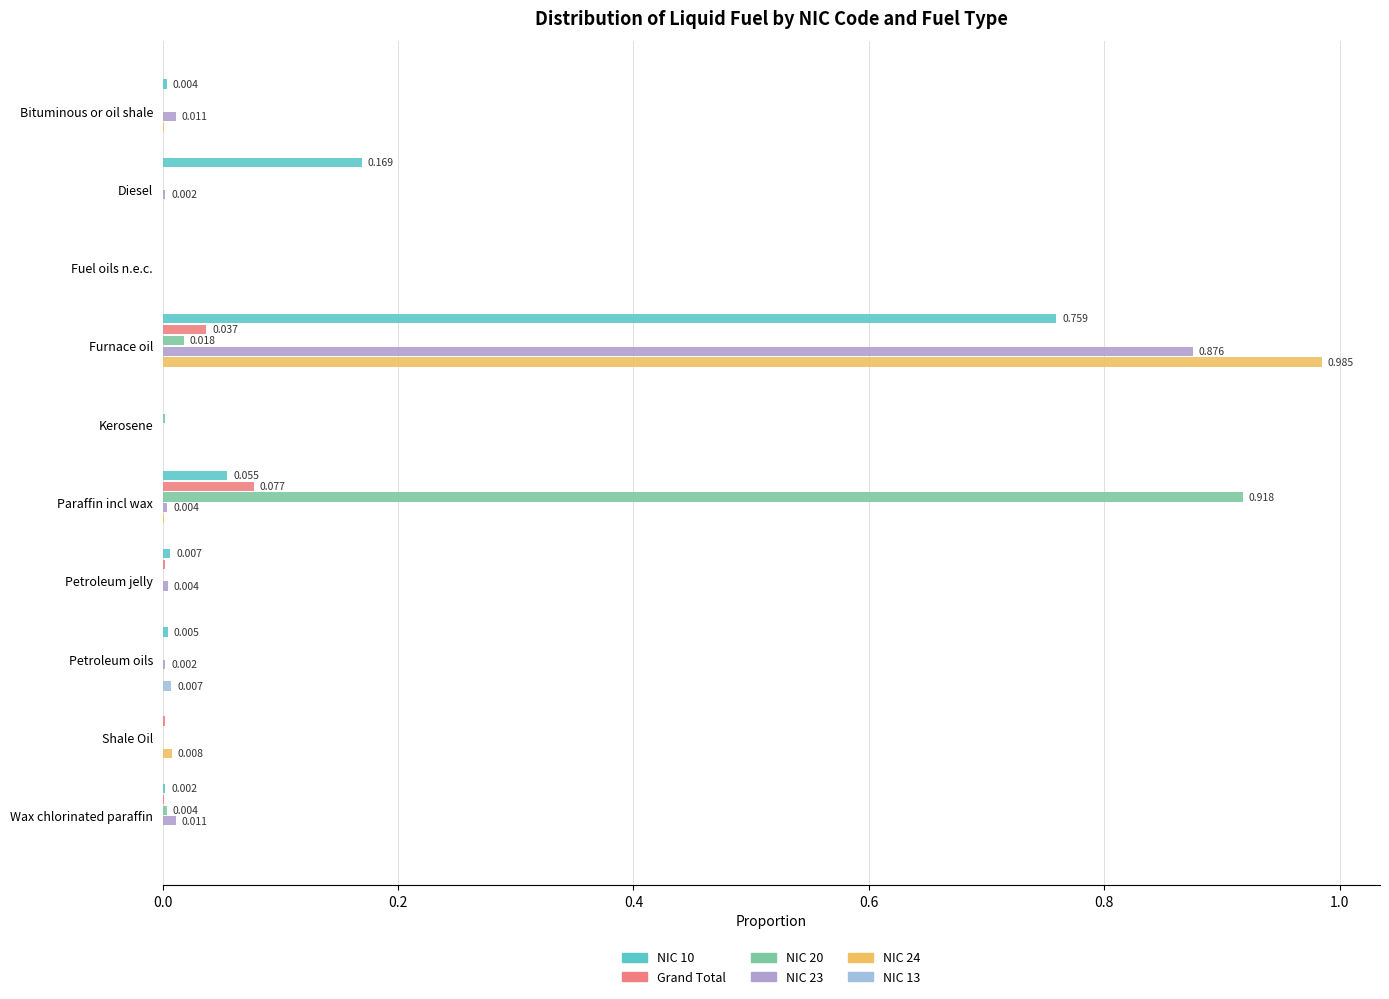

Count the number of categories in the chart.

10